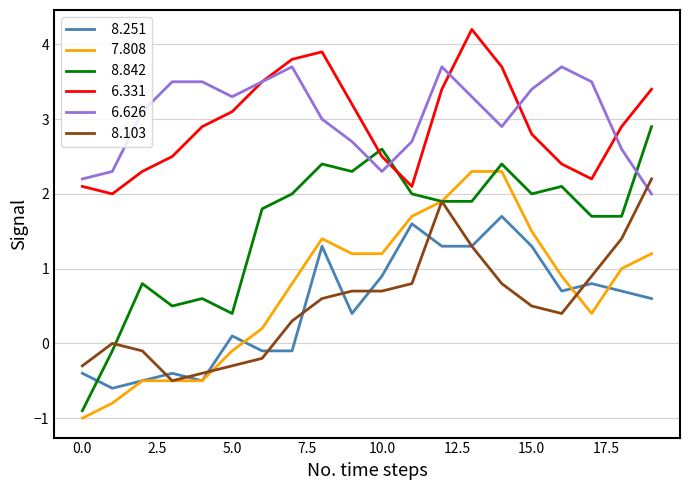

What is the maximum value shown in the chart?

4.2